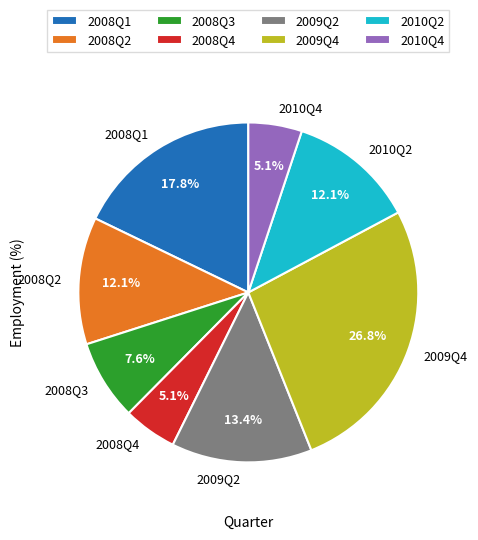

Is there any slice that represents more than half of the pie?

No